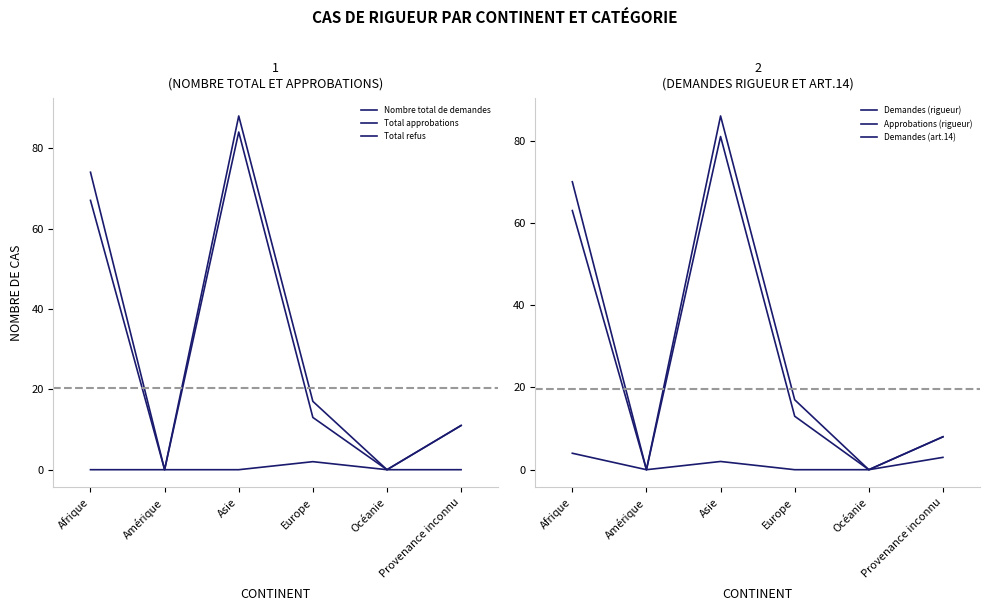

Which series has the largest total across all categories?

Nombre total de demandes